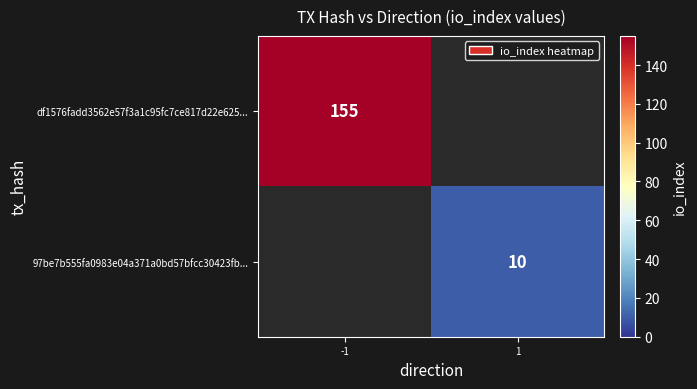

The value of df1576fadd3562e57f3a1c95fc7ce817d22e625... at -1 is 249. True or false?

False